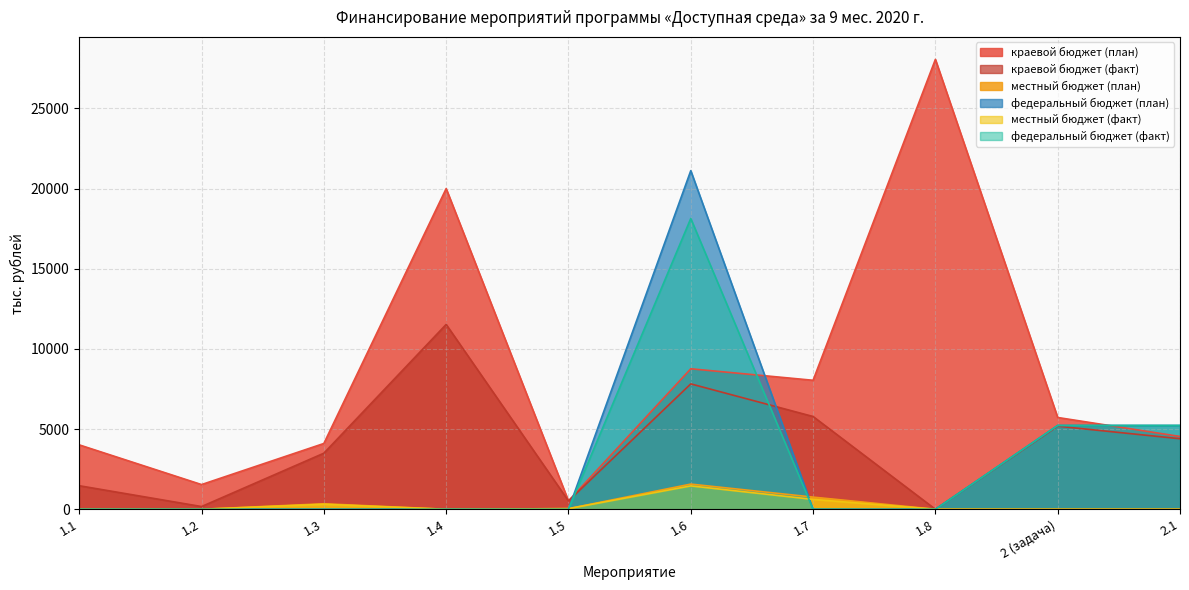

How many interior local peaks does the краевой бюджет (факт) series have?

3